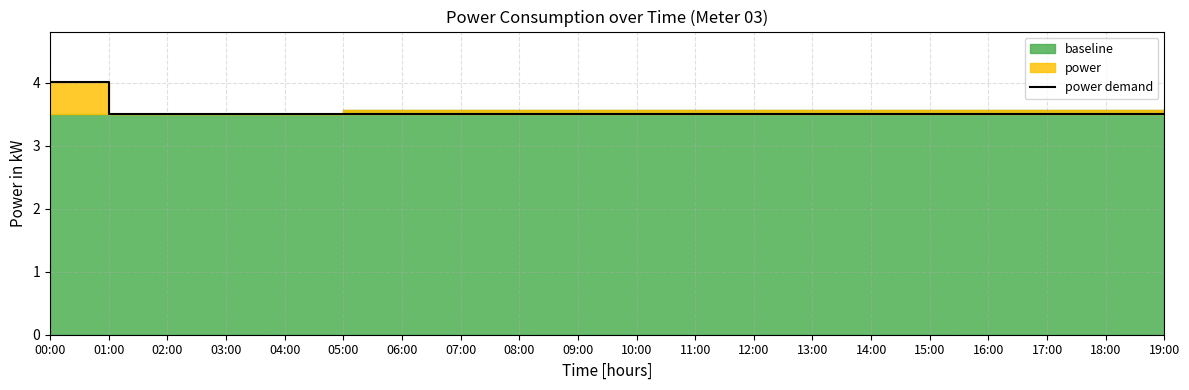

True or false: there are more than 1 points higher than both neighbors.

False